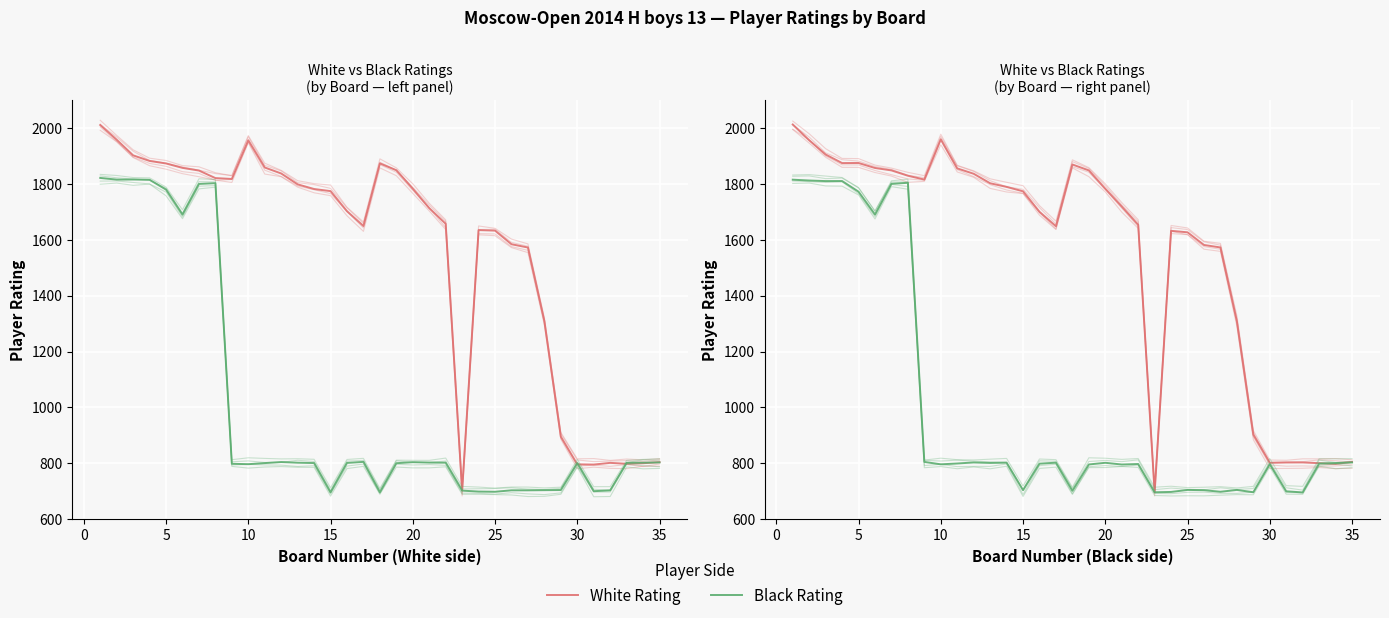

What is the difference between the maximum and minimum values in the White Rating series?

1316.5